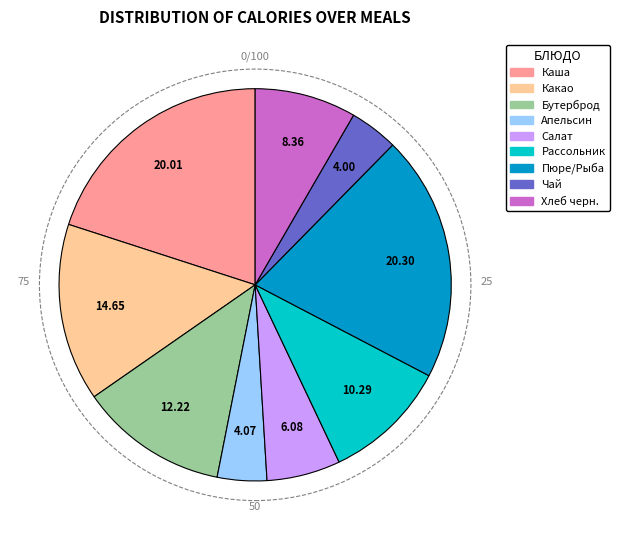

Is there any slice that represents more than half of the pie?

No